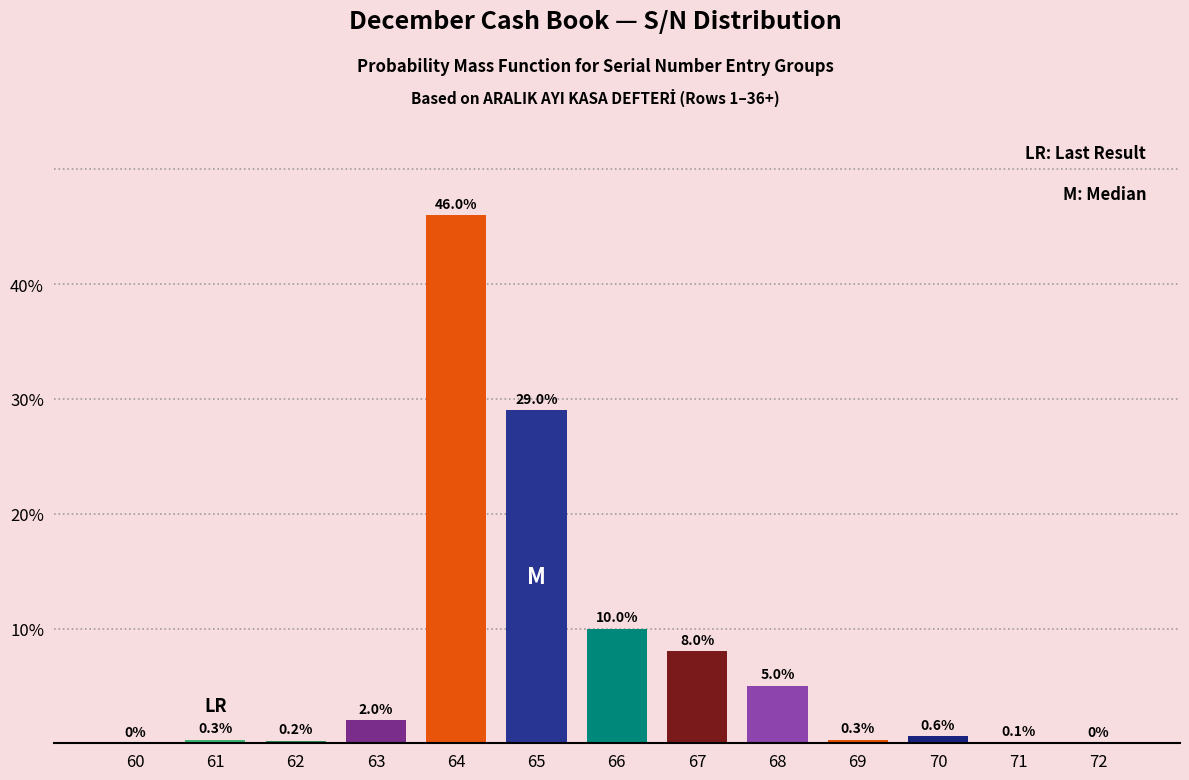

Reading left to right, extract all data points from this chart.

60=0.0	61=0.3	62=0.2	63=2.0	64=46.0	65=29.0	66=10.0	67=8.0	68=5.0	69=0.3	70=0.6	71=0.1	72=0.0